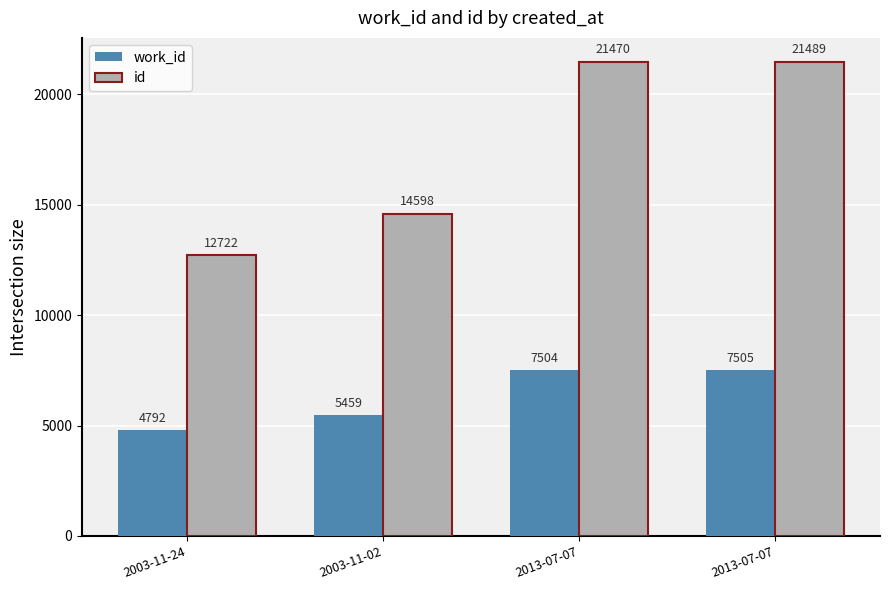

What is the difference between the highest and lowest values at 2013-07-07?

13966